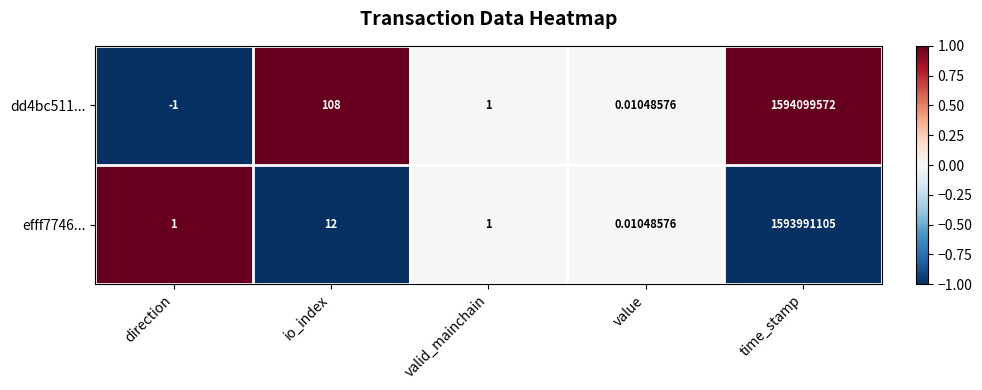

At which label is efff7746... closest to 796995552?

io_index